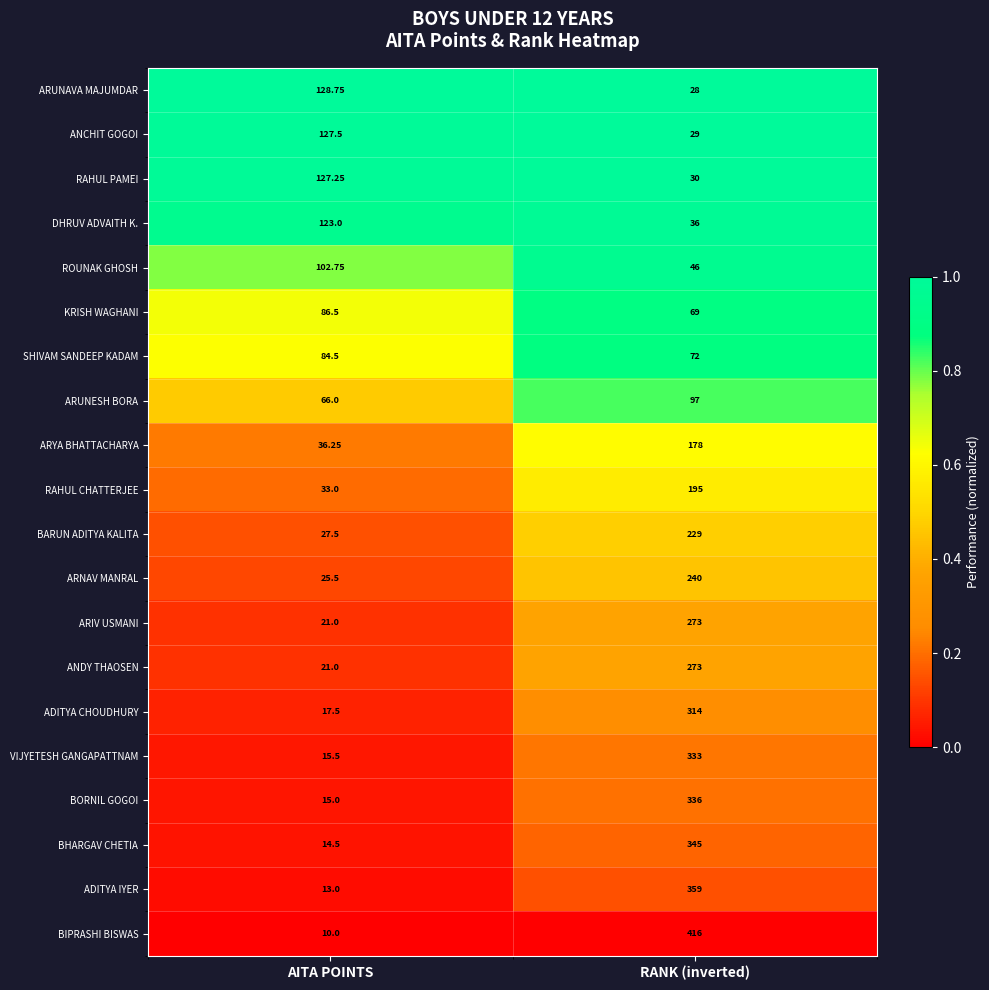

At which category is the sum across all series the highest?

RANK (inverted)